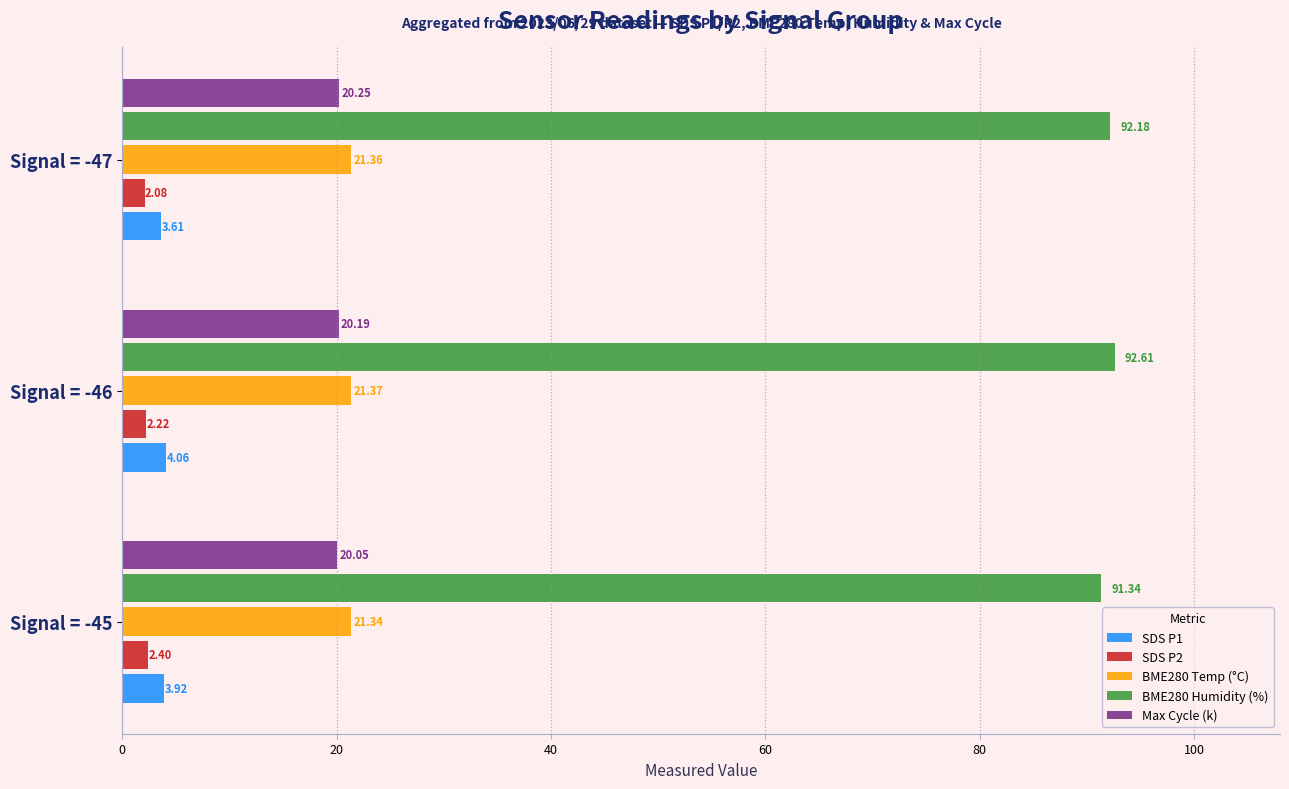

What is the sum of the Max Cycle (k) values at Signal = -46 and Signal = -47?

40.4